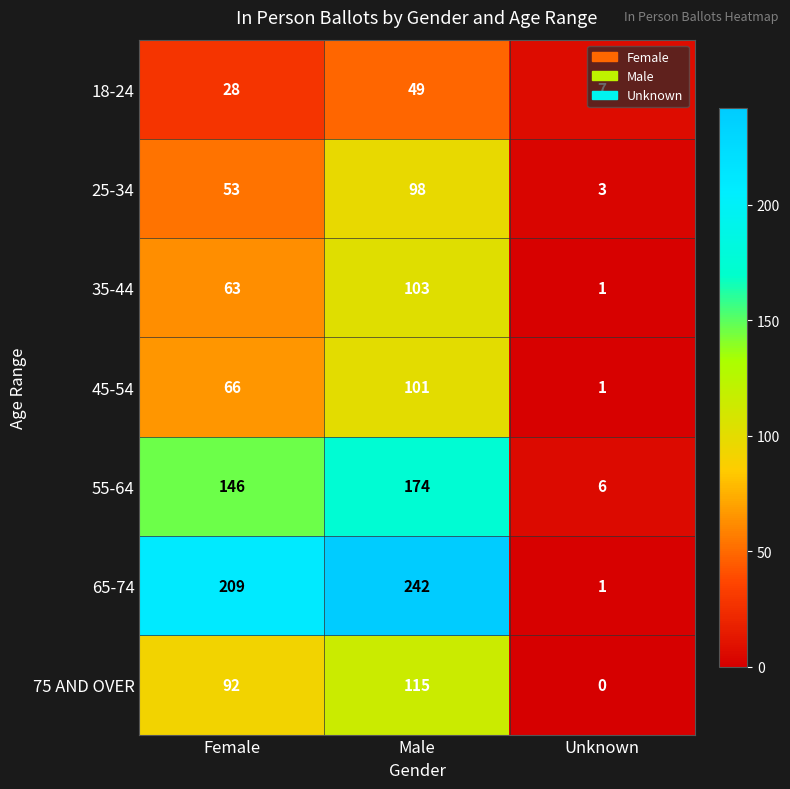

How many categories are shown in the chart?

3